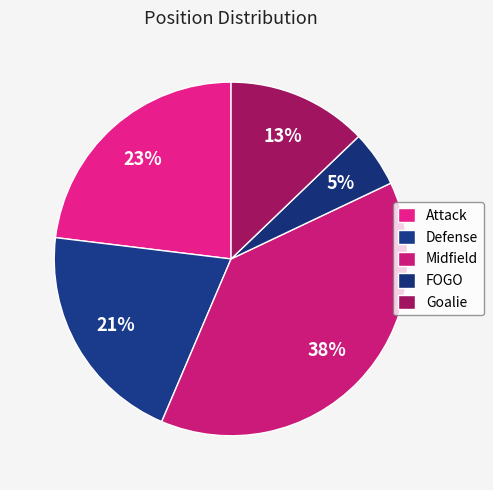

To the nearest percent, what percentage of the pie is Attack?

23%